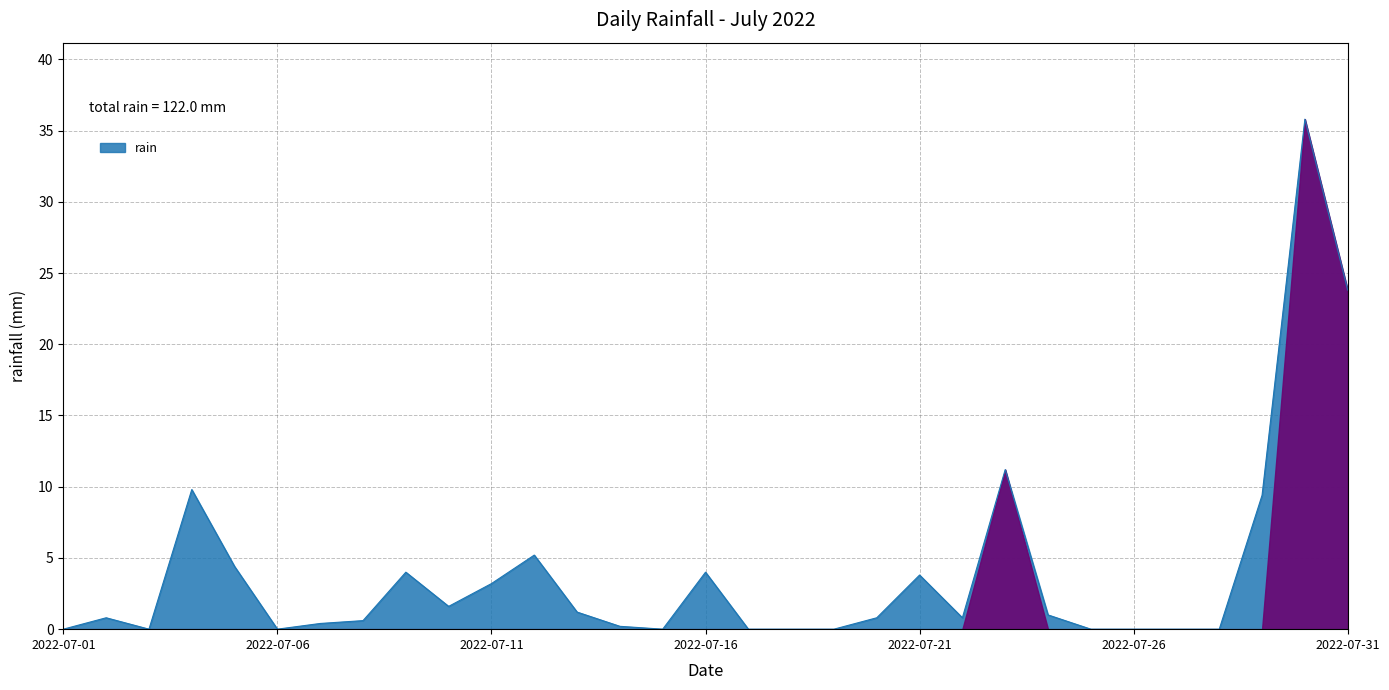

What is the difference between the maximum and minimum values?

35.8